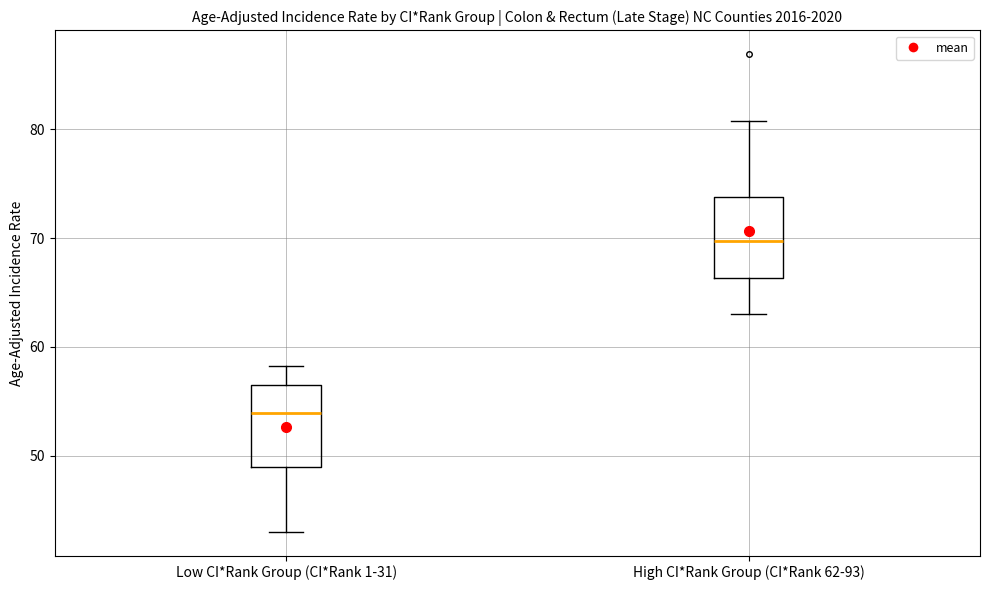

Which box has the lowest median line?

Low CI*Rank Group (CI*Rank 1-31)